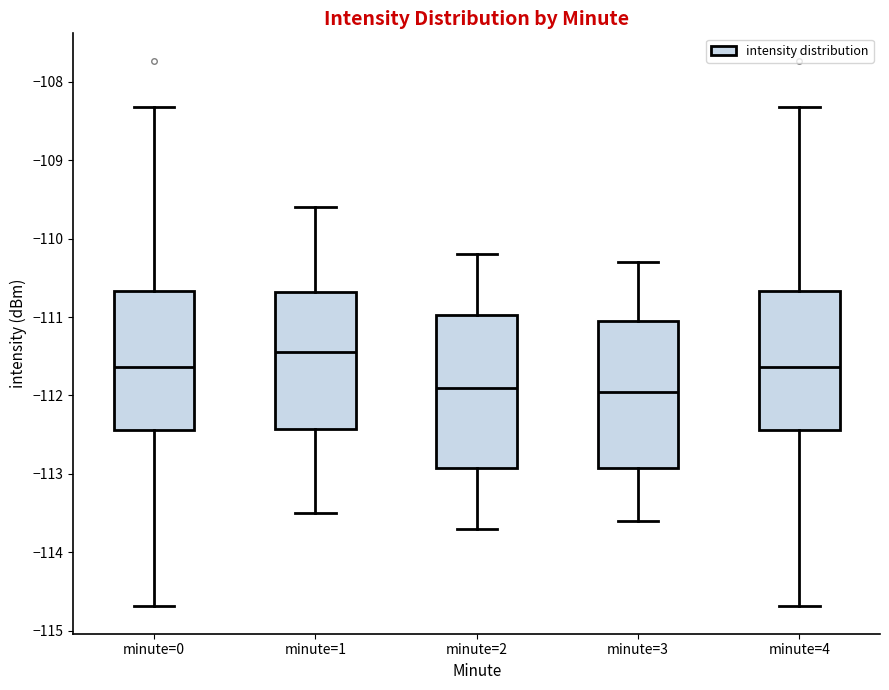

Reading left to right, read every box against the y-axis: the position of its median line, the range the box covers, and the ends of its whiskers. The values are not printed on the chart, so give them approximately, as read against the axis.

minute=0: median -111.6, box -112.4 to -110.7, whiskers -114.7 to -108.3
minute=1: median -111.4, box -112.4 to -110.7, whiskers -113.5 to -109.6
minute=2: median -111.9, box -112.9 to -111.0, whiskers -113.7 to -110.2
minute=3: median -111.9, box -112.9 to -111.0, whiskers -113.6 to -110.3
minute=4: median -111.6, box -112.4 to -110.7, whiskers -114.7 to -108.3